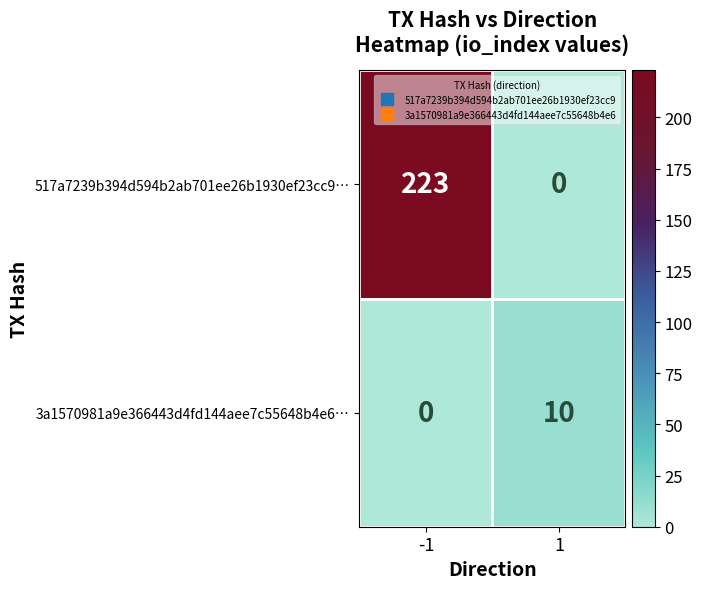

List the series in order of their peak value, highest first.

517a7239b394d594b2ab701ee26b1930ef23cc9…, 3a1570981a9e366443d4fd144aee7c55648b4e6…